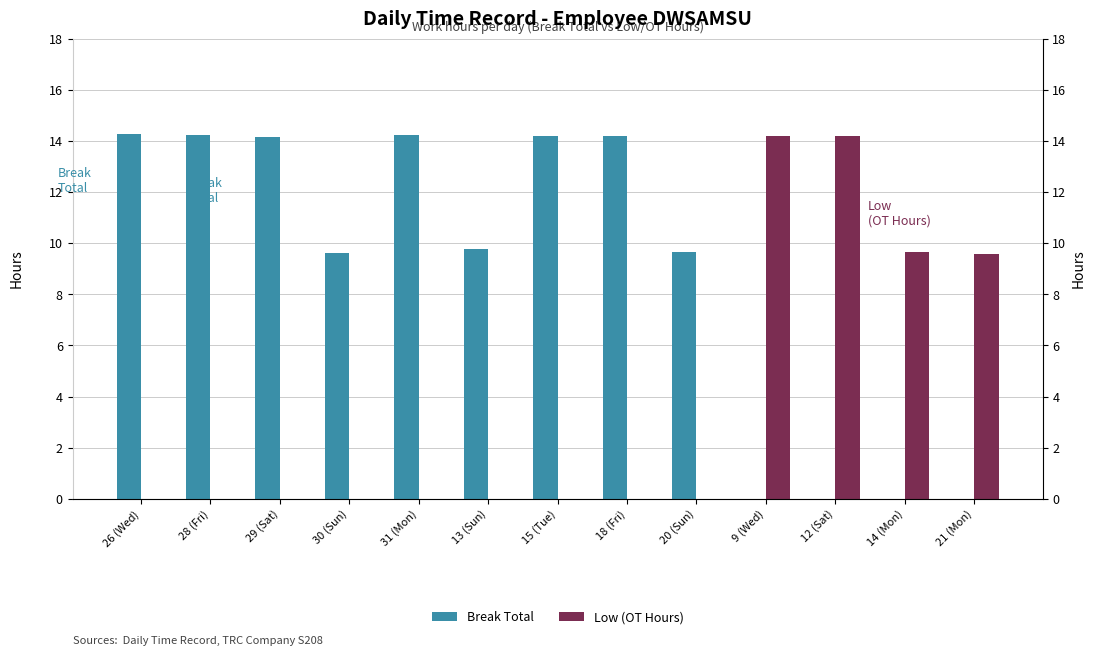

Rank the series by their average value, from highest to lowest.

Break Total, Low (OT Hours)